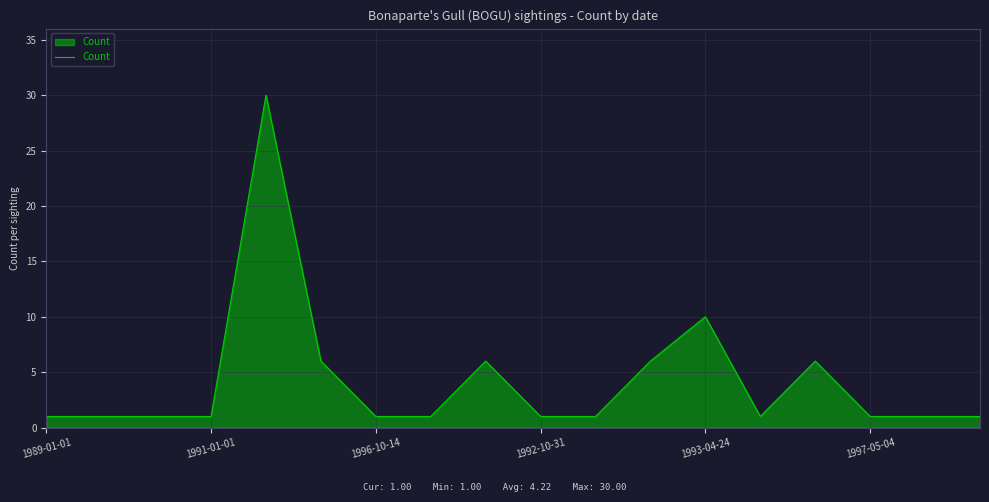

What is the greatest value displayed?

30